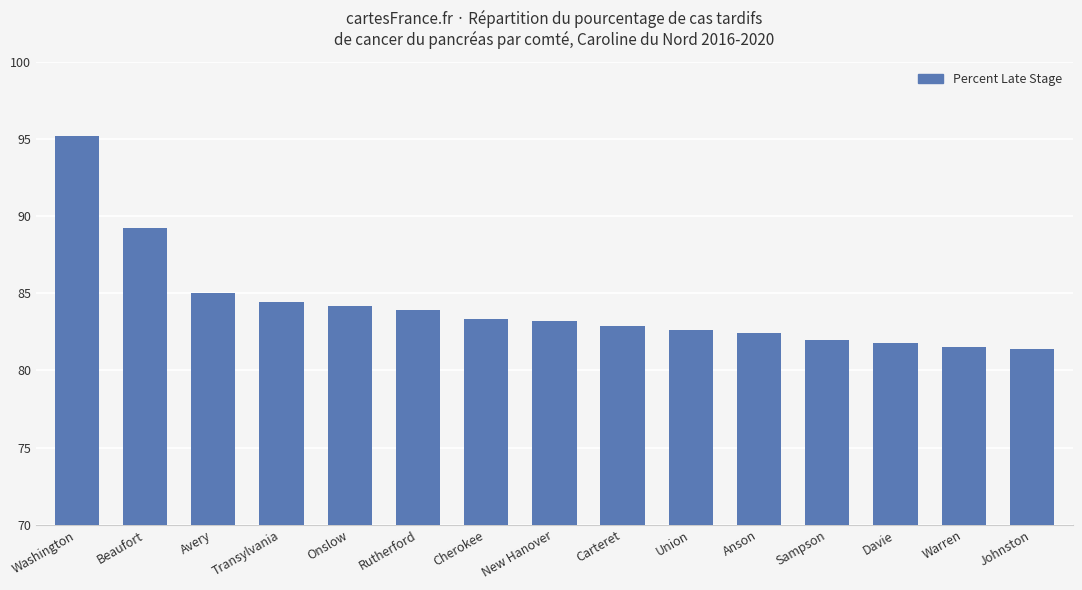

What is the difference between the maximum and minimum values?

13.8